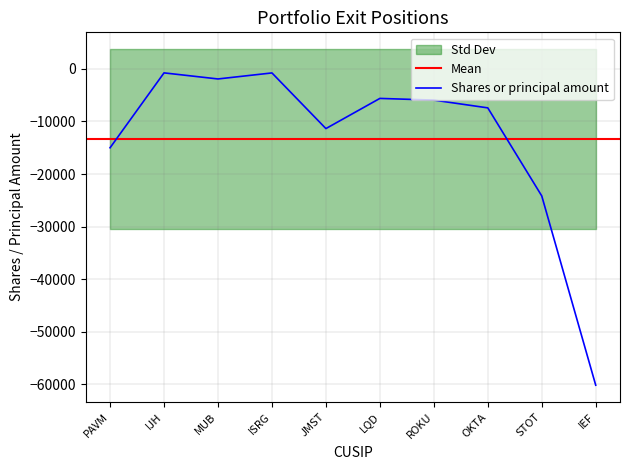

At which label does Shares or principal amount reach its minimum?

IEF